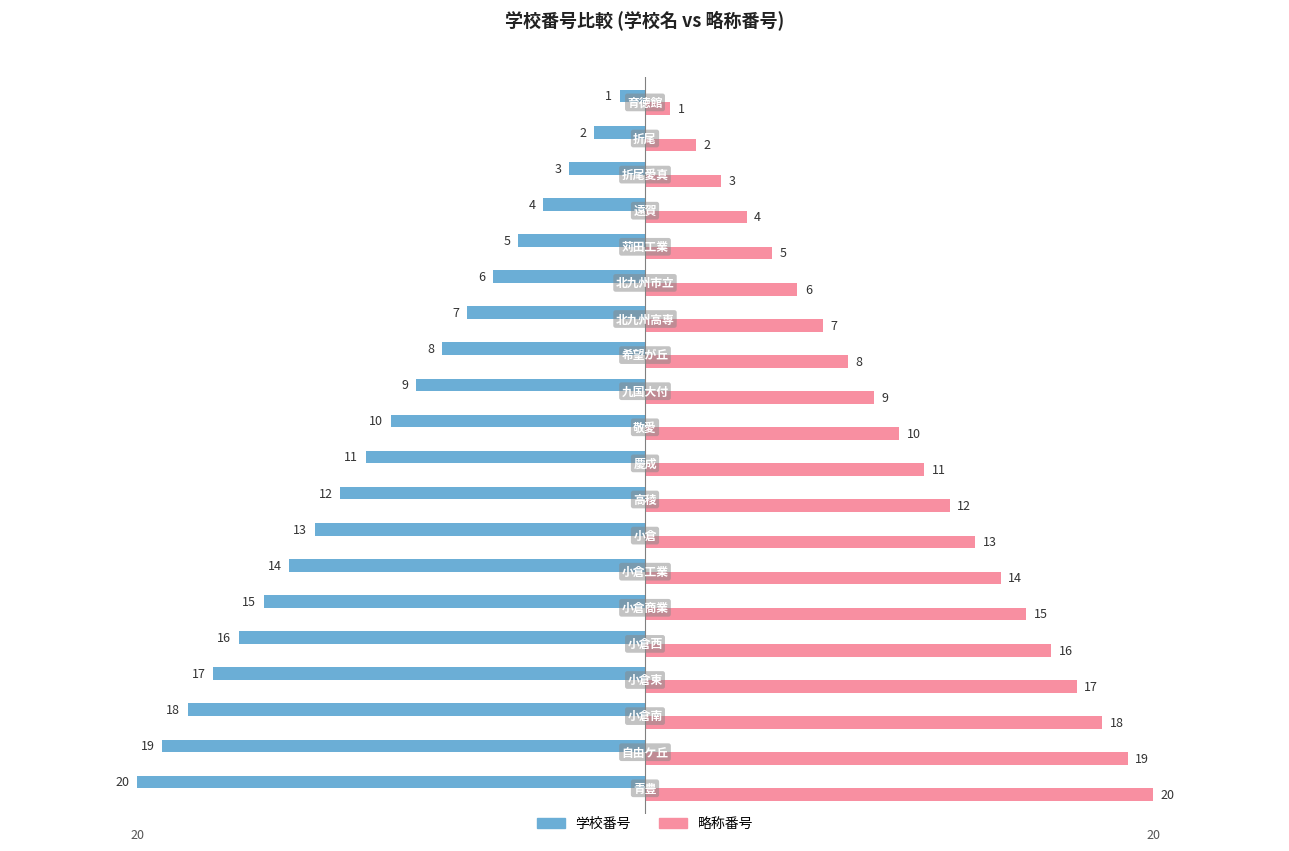

What is the difference between the maximum and minimum values in the 学校番号 series?

19